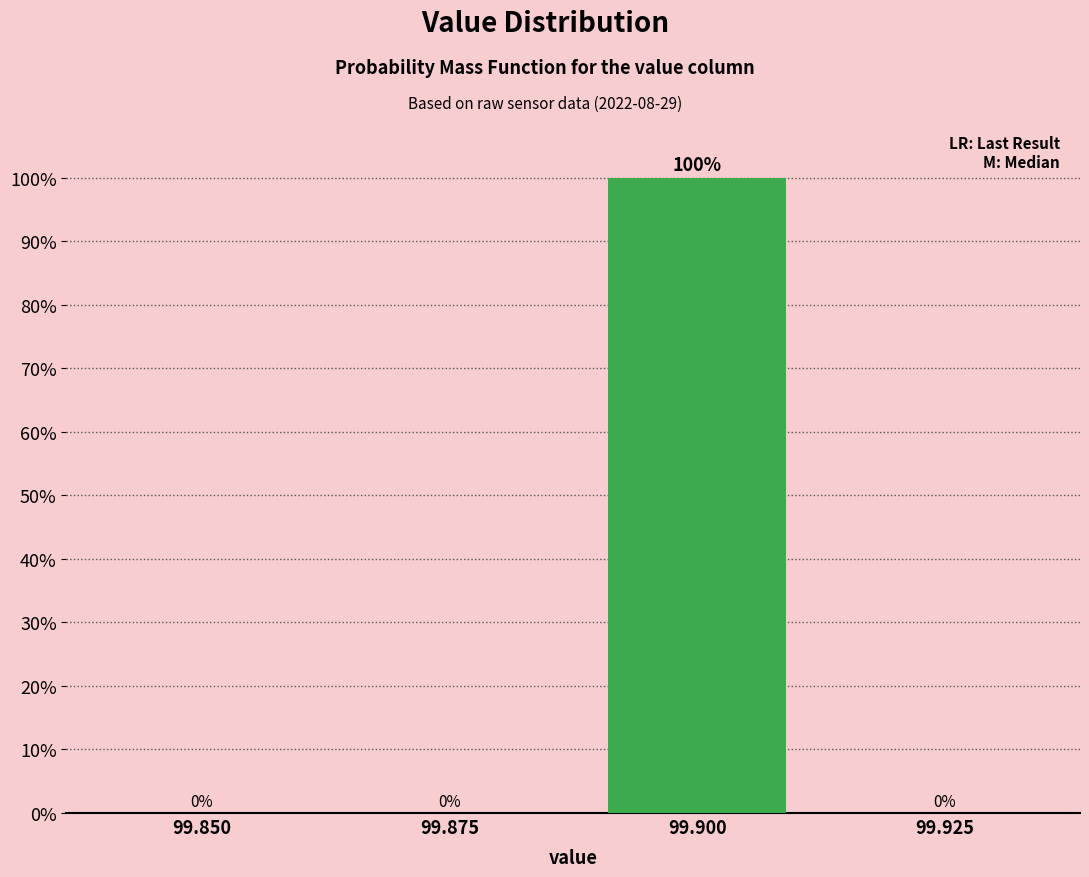

Reading left to right, list all the values displayed in this chart.

99.850=0	99.875=0	99.900=100	99.925=0